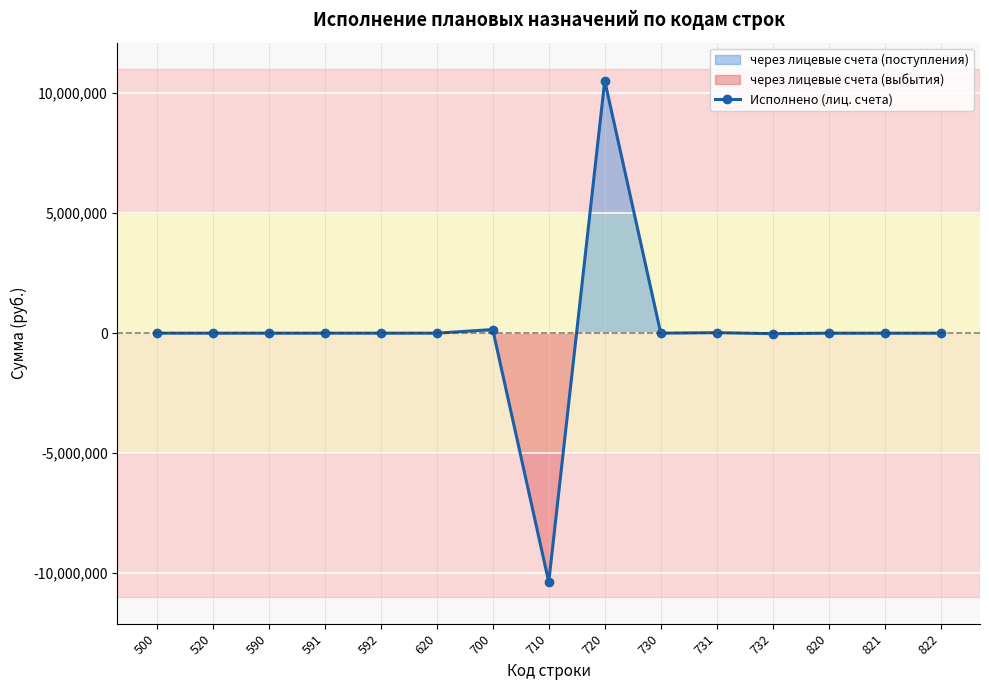

The value at 732 is -36536.0. True or false?

False